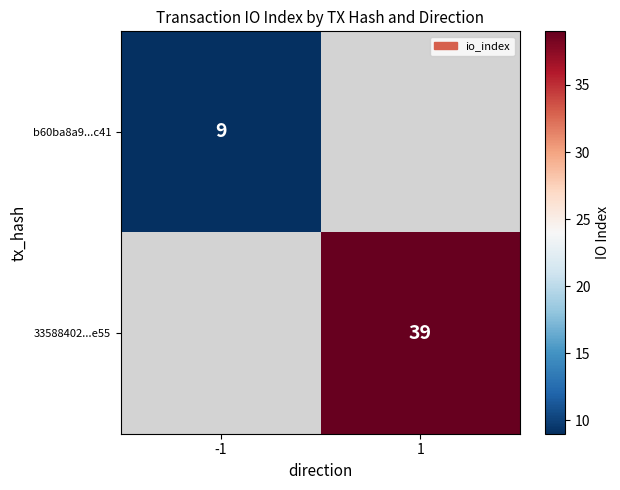

Is it true that b60ba8a9...c41 equals 13 at -1?

False